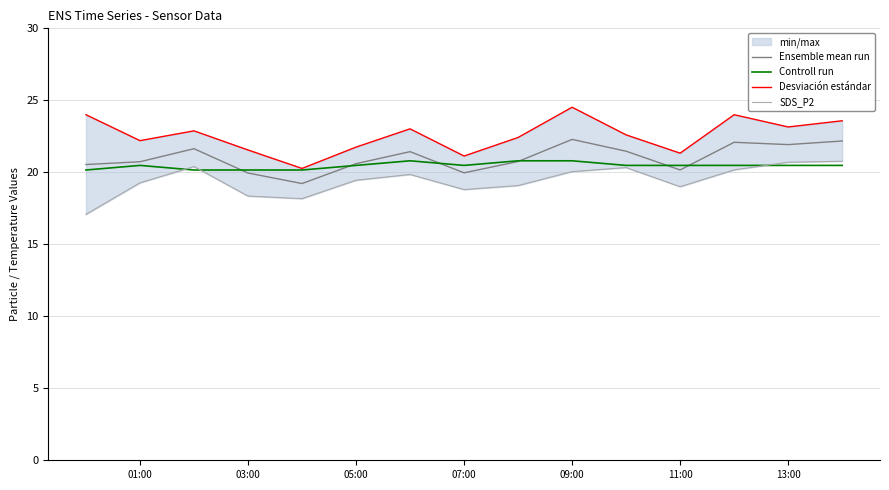

Is the value of Ensemble mean run at 14 greater than the value of Desviación estándar at 7?

Yes